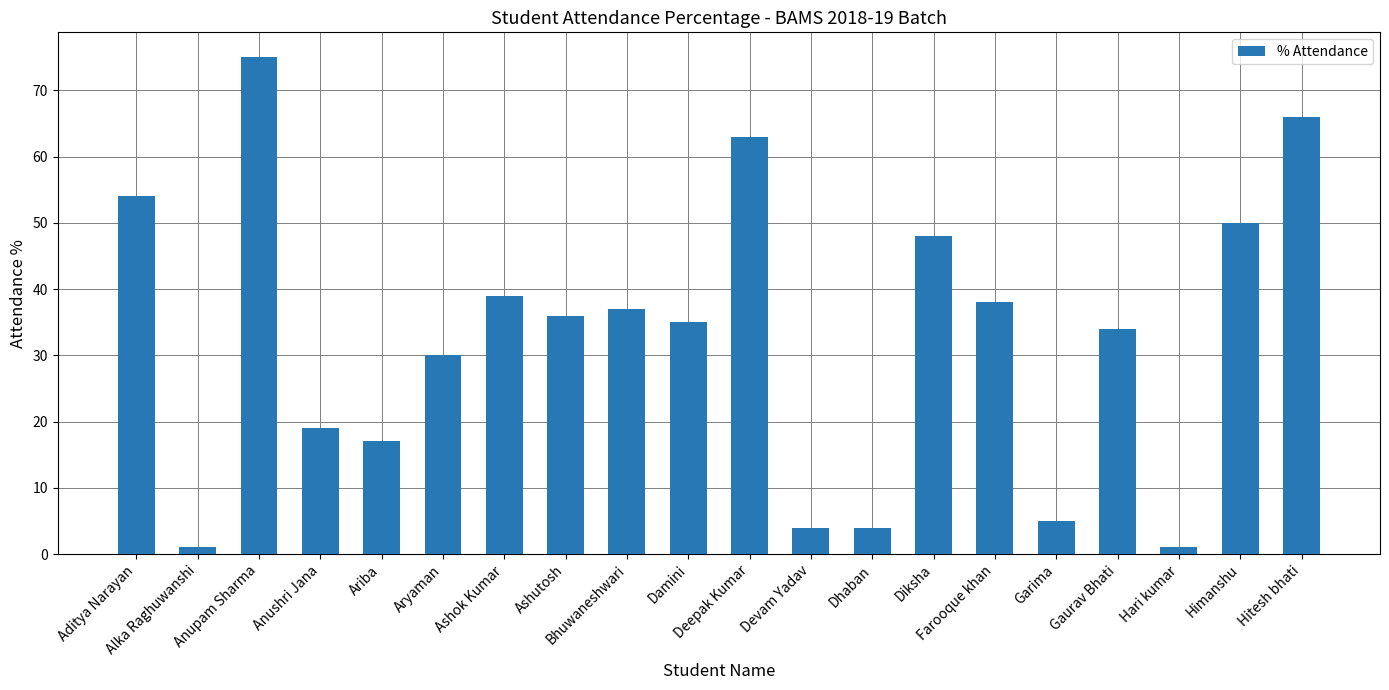

What is the difference between the second highest and second lowest values?

65